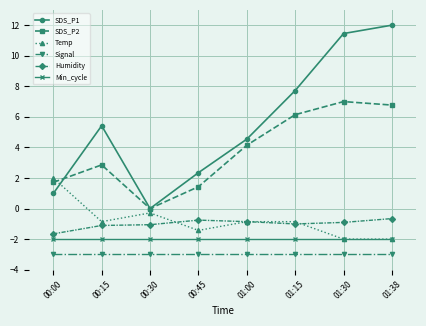

How many values in SDS_P2 are above zero?

7